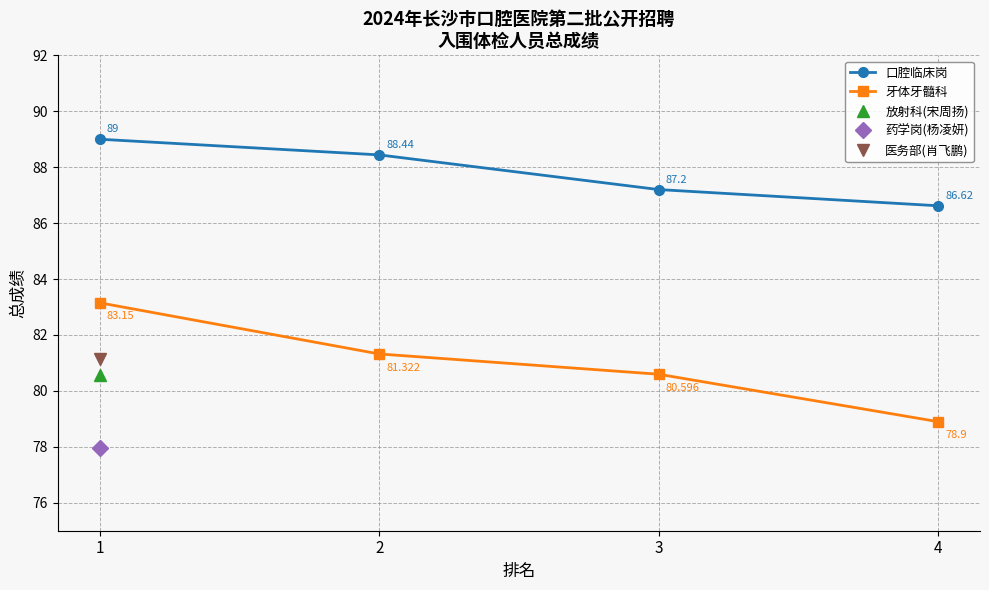

At which label is 口腔临床岗 closest to 87?

3